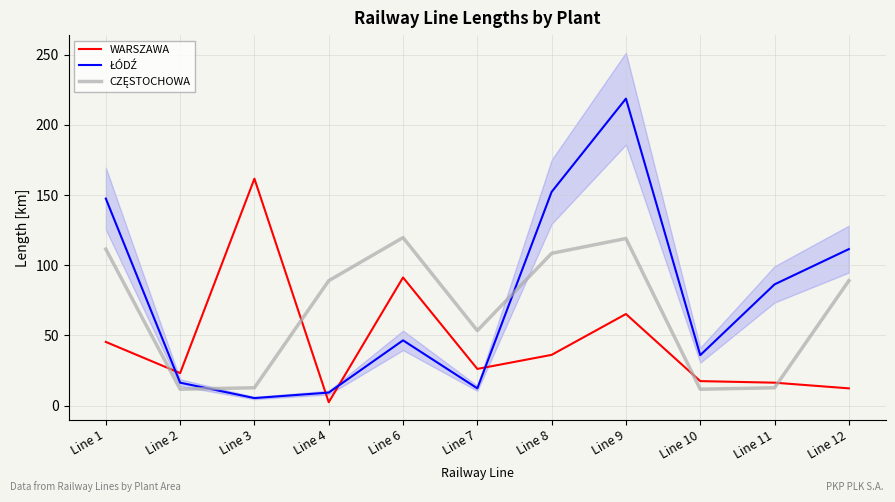

What is the difference between the second highest and second lowest values in the CZĘSTOCHOWA series?

107.4